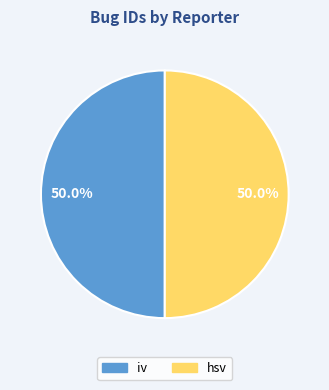

To the nearest percent, what is the average slice percentage?

50%